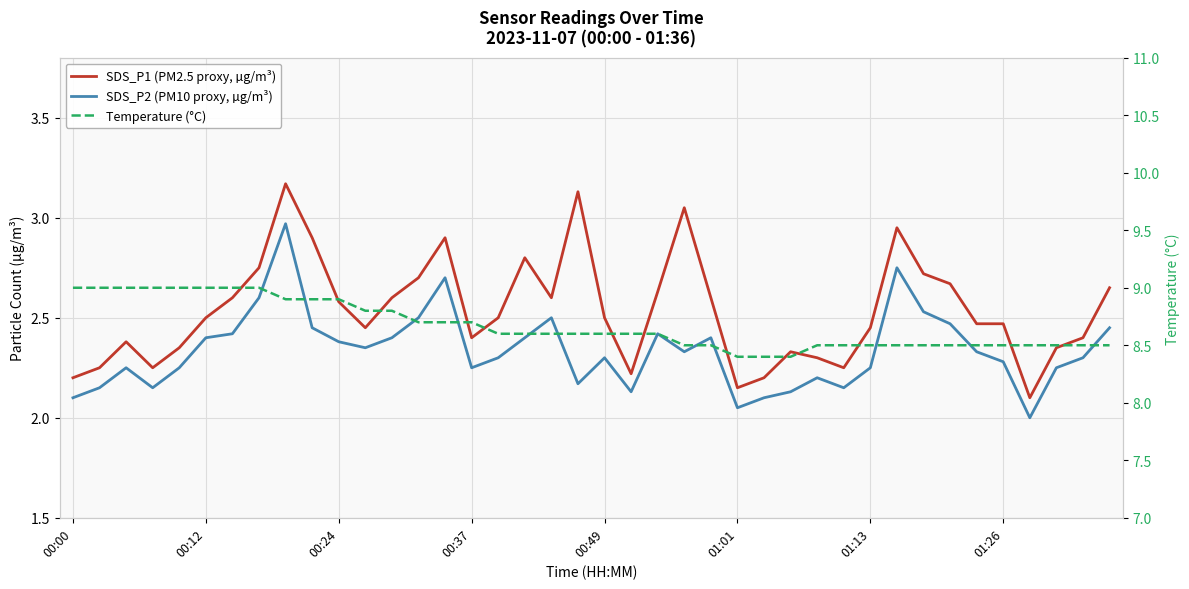

In SDS_P1 (PM2.5 proxy, µg/m³), how many points are higher than both neighbors (excluding endpoints)?

8